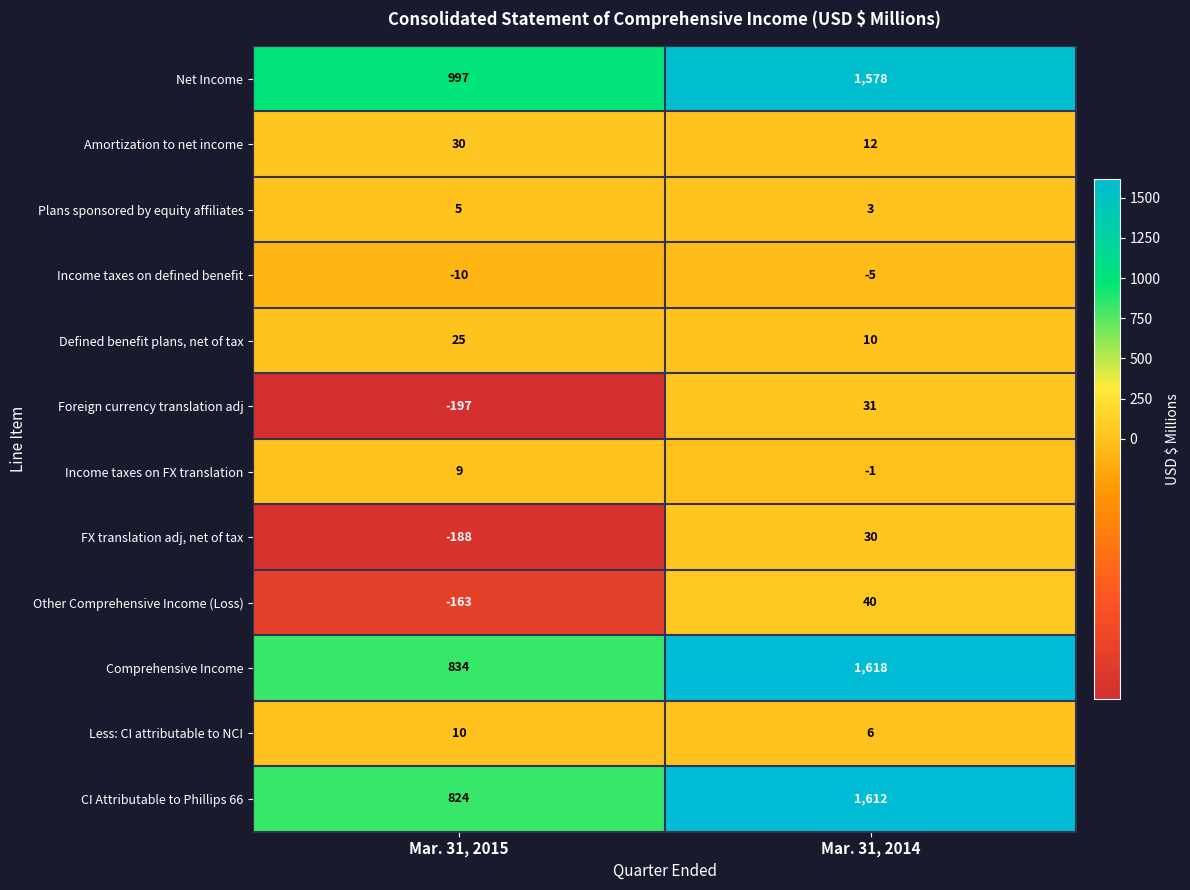

Which category has the lowest value in the CI Attributable to Phillips 66 series?

Mar. 31, 2015